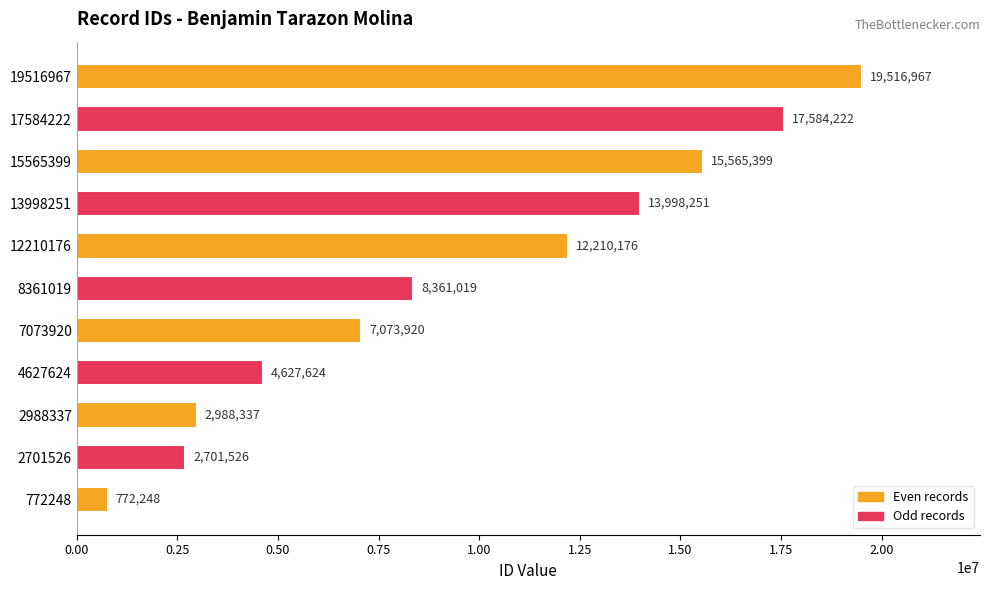

What is the value of the 4th bar from the top?

13998251